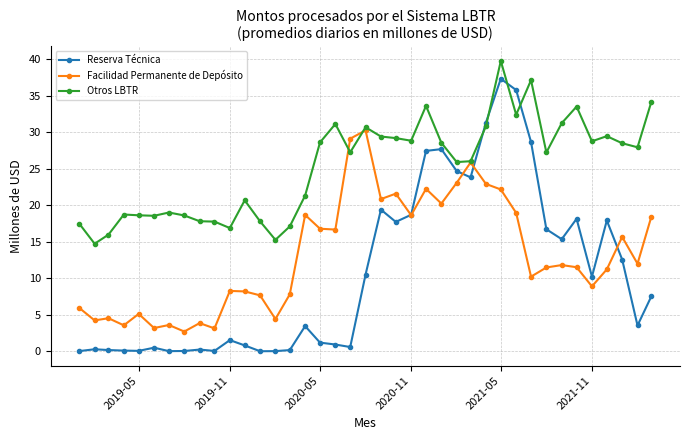

How many values in the Reserva Técnica series exceed 3?

21